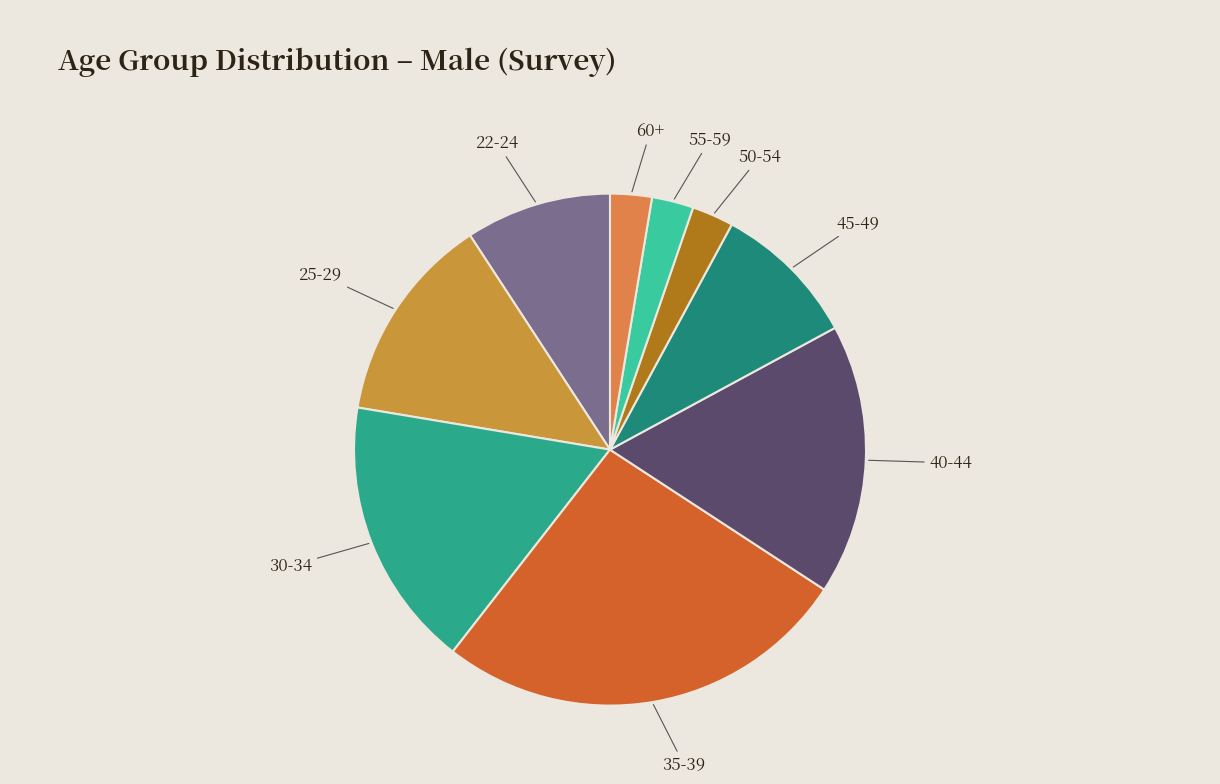

How many segments does this pie chart have?

9